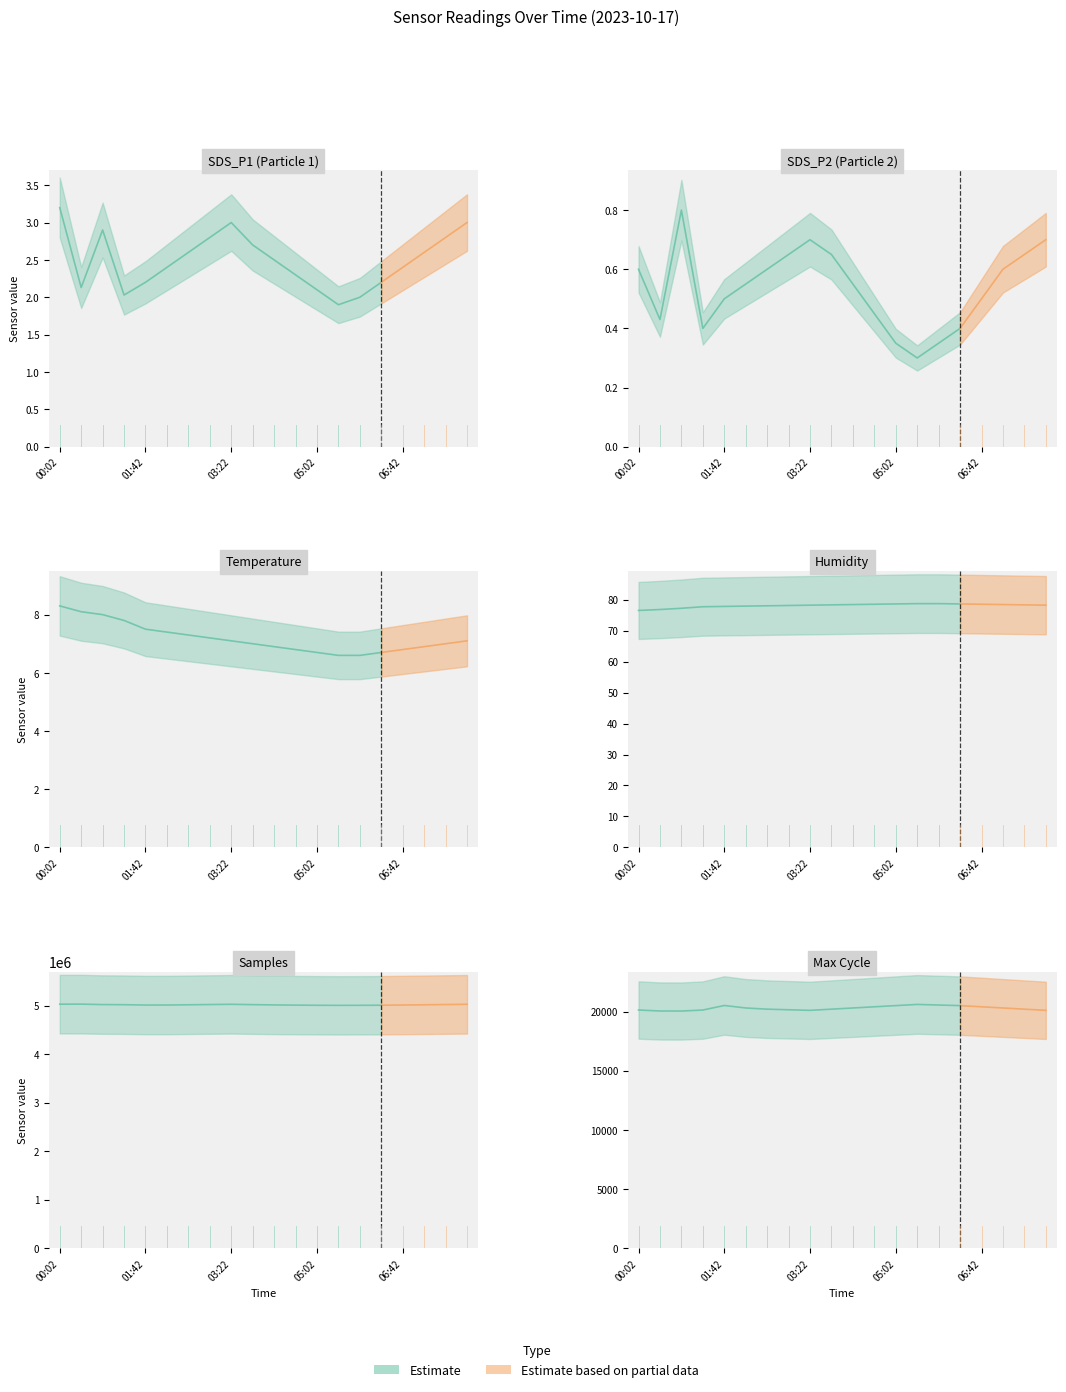

What is the sum of all Max_cycle values?

405653.0